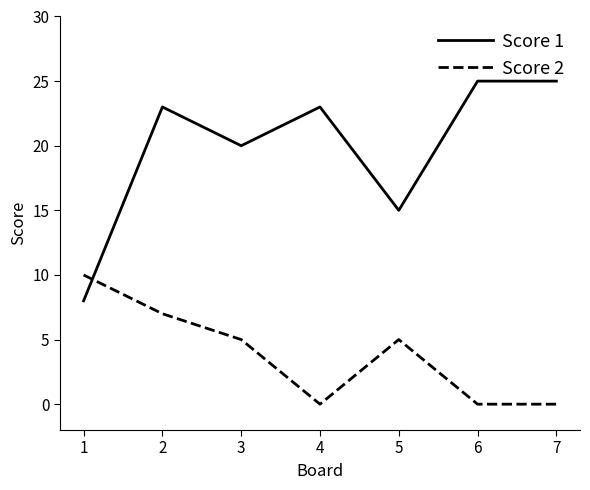

What is the difference between the maximum and second lowest values in the Score 2 series?

10